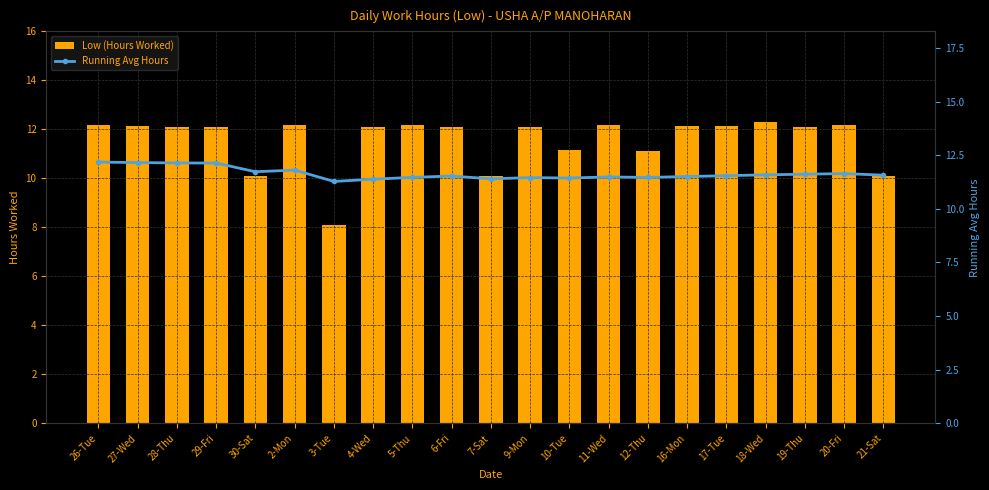

What is the difference between the second highest and second lowest values in the Low (Hours Worked) series?

2.1